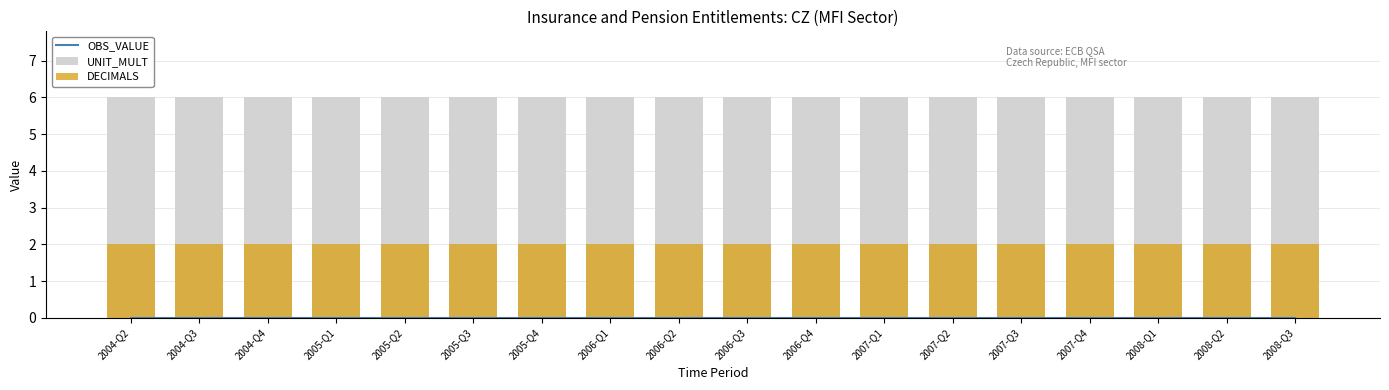

What is the label of the 1st bar from the left?

2004-Q2